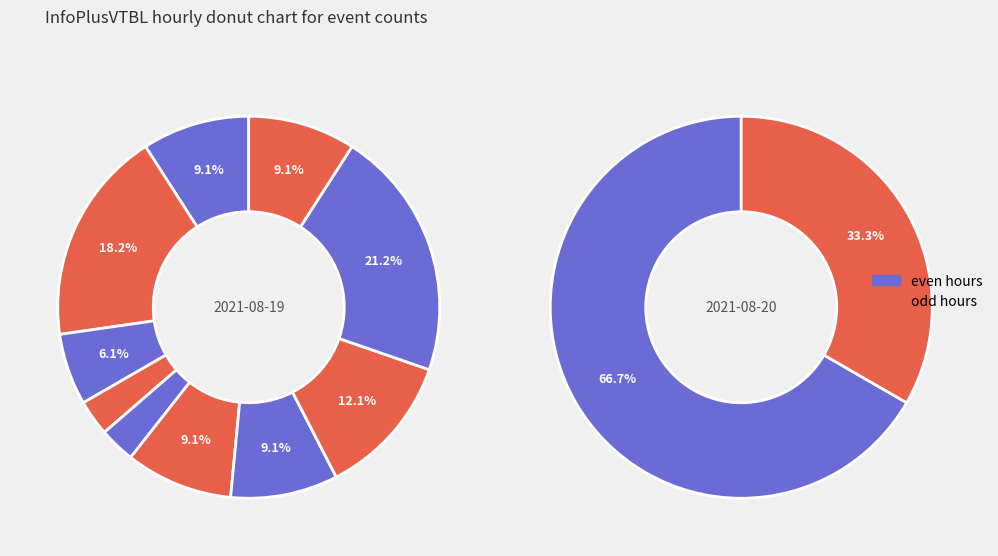

Is there a majority slice in this chart?

No